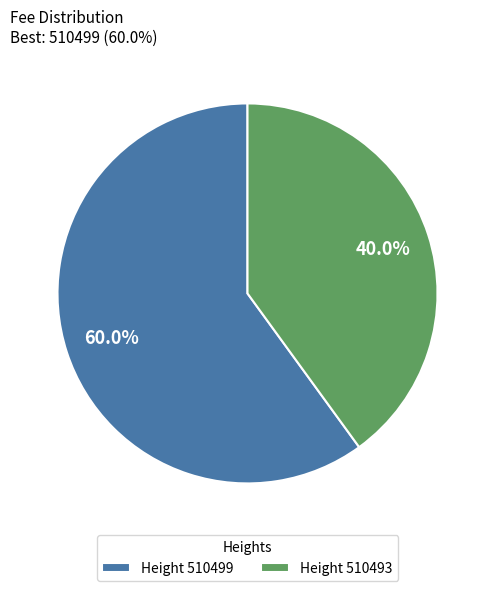

Combined, what portion of the pie is Height 510499 and Height 510493?

100.0%